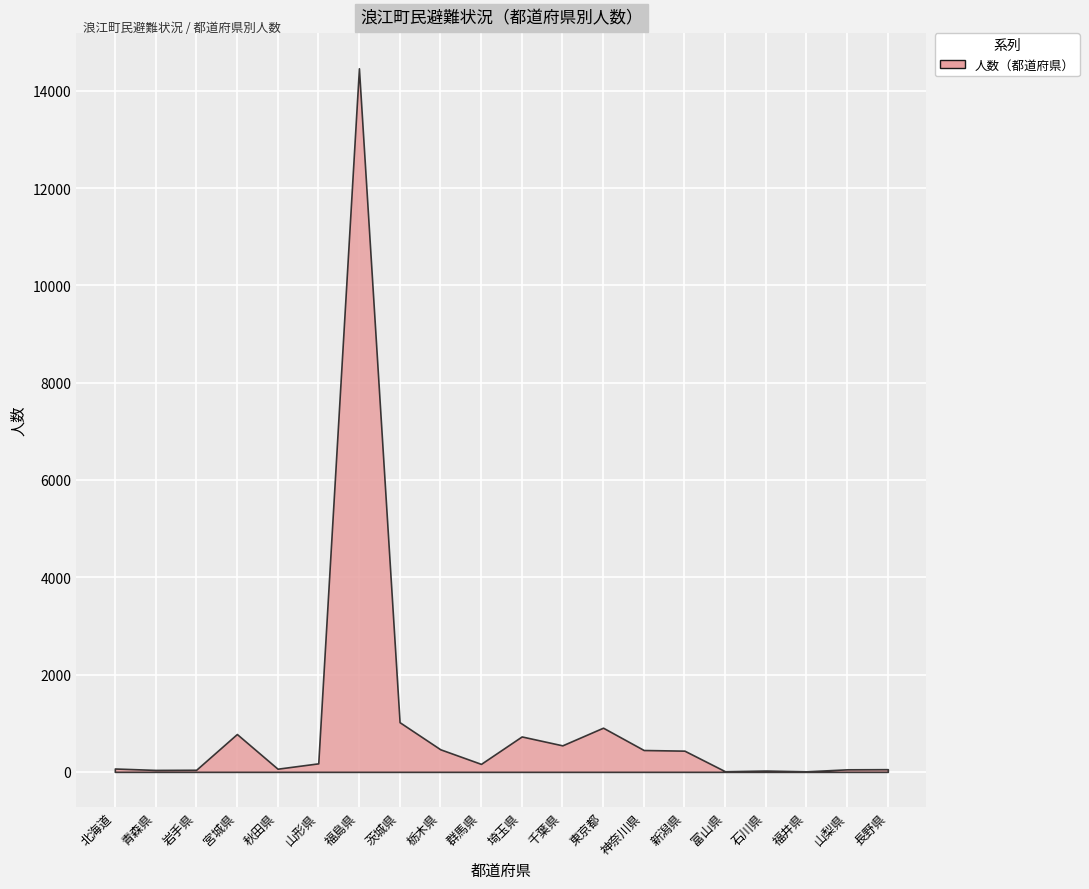

How many distinct data groups are displayed?

1